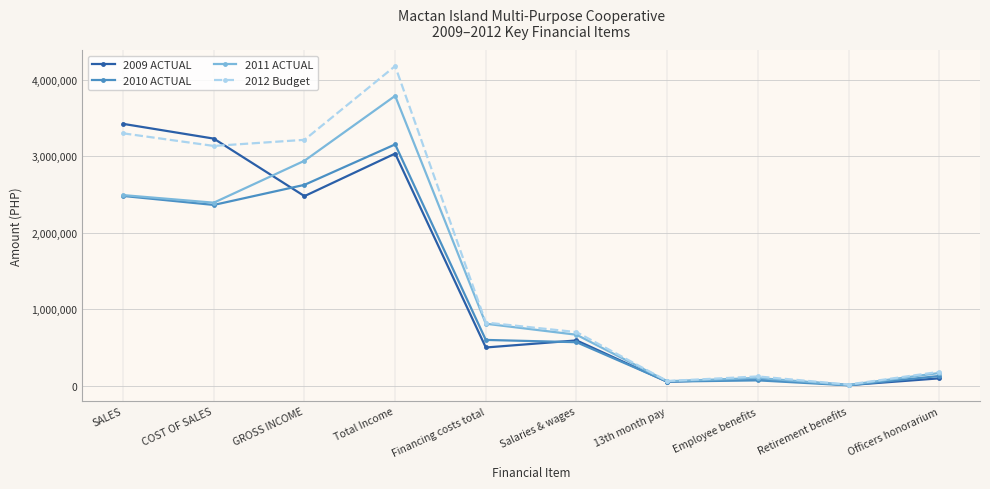

The value of 2011 ACTUAL at GROSS INCOME is 2941325.7. True or false?

True